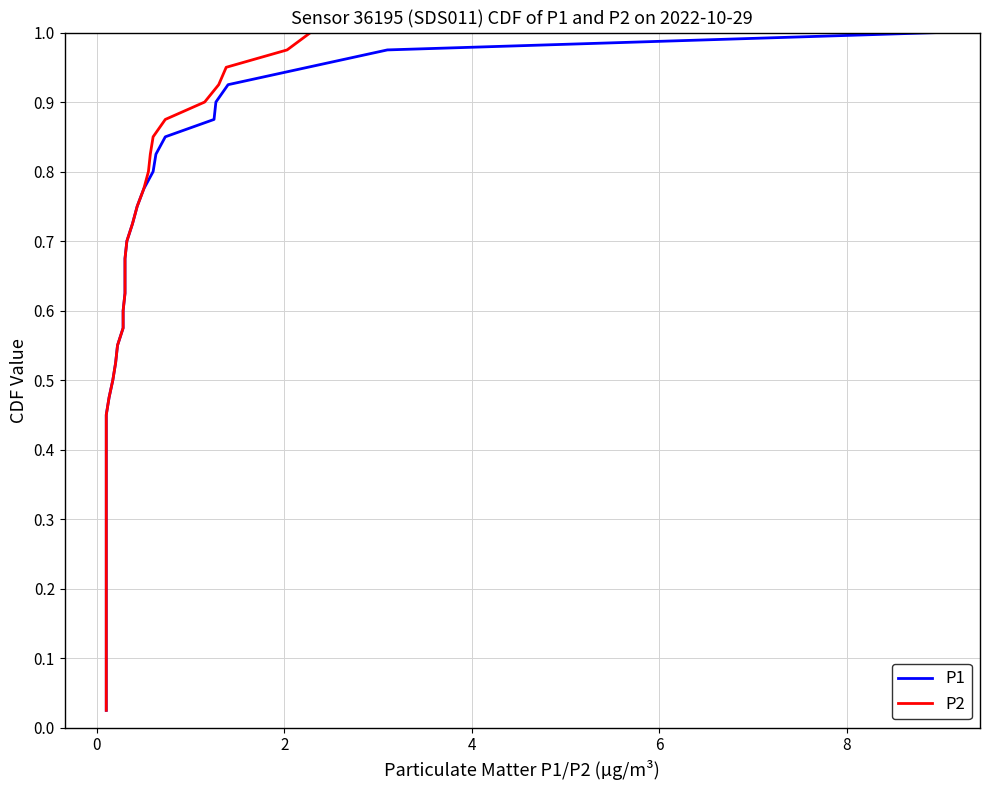

Which series has the largest total across all categories?

P1